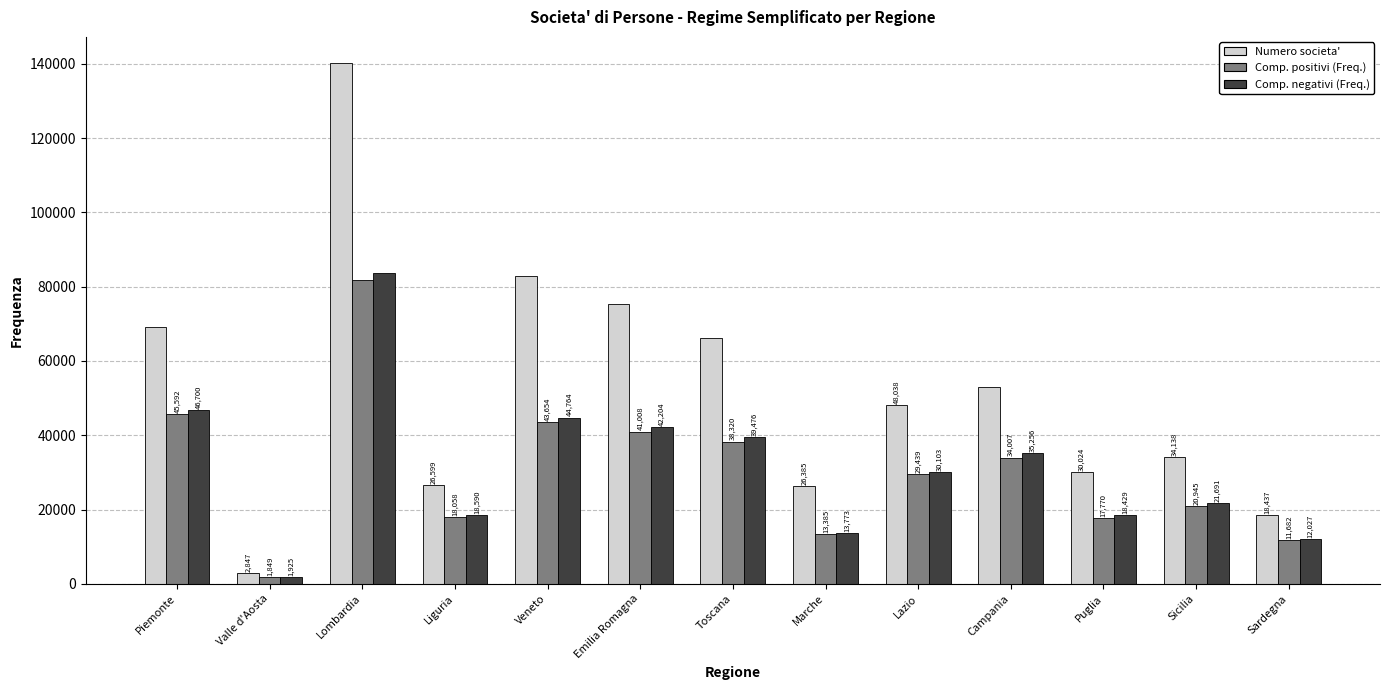

Is the value of Comp. negativi (Freq.) at Valle d'Aosta greater than the value of Comp. positivi (Freq.) at Lazio?

No